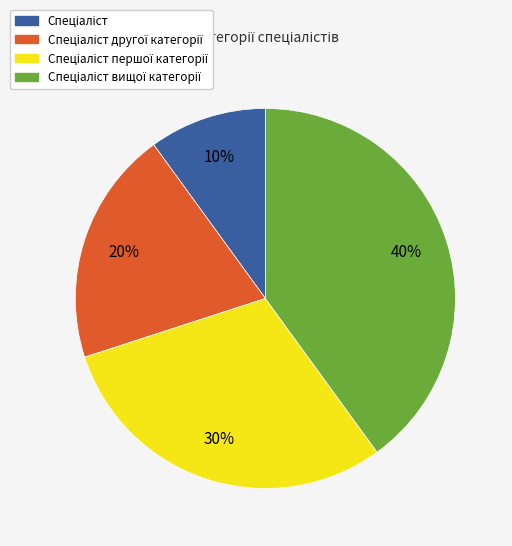

Is there any slice that represents more than half of the pie?

No